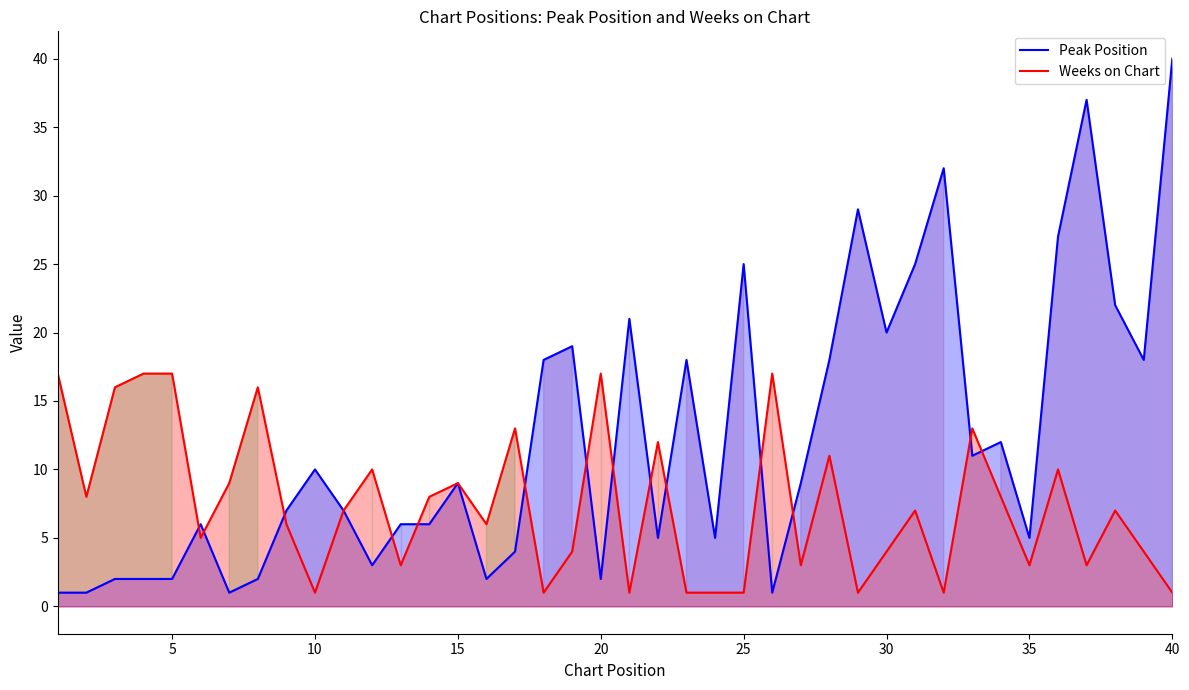

True or false: Weeks on Chart has a value of 1 at 25.

True